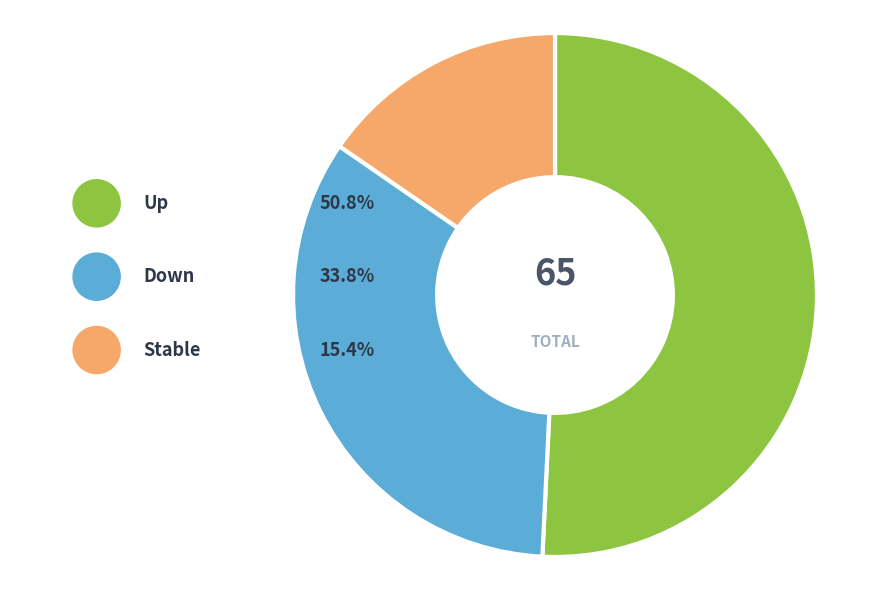

The - slice represents 8% of the pie. True or false?

False